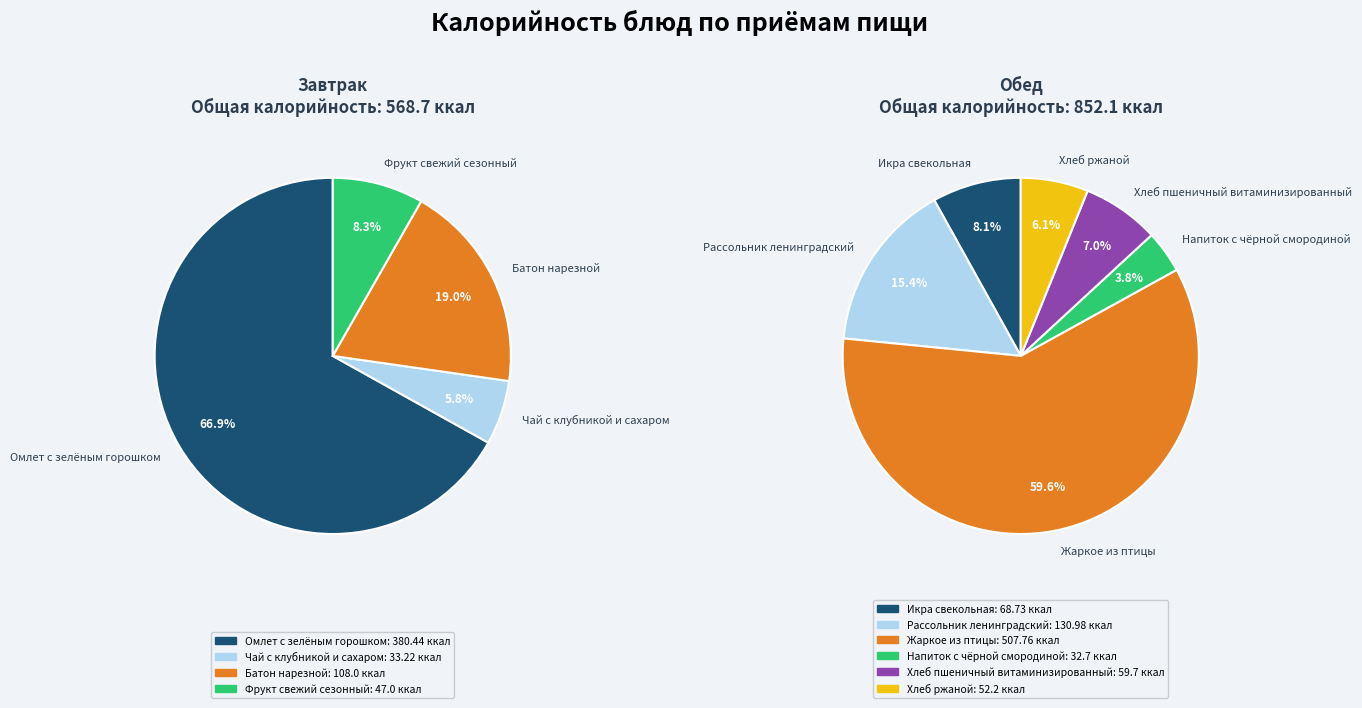

Count the number of slices in the pie.

10